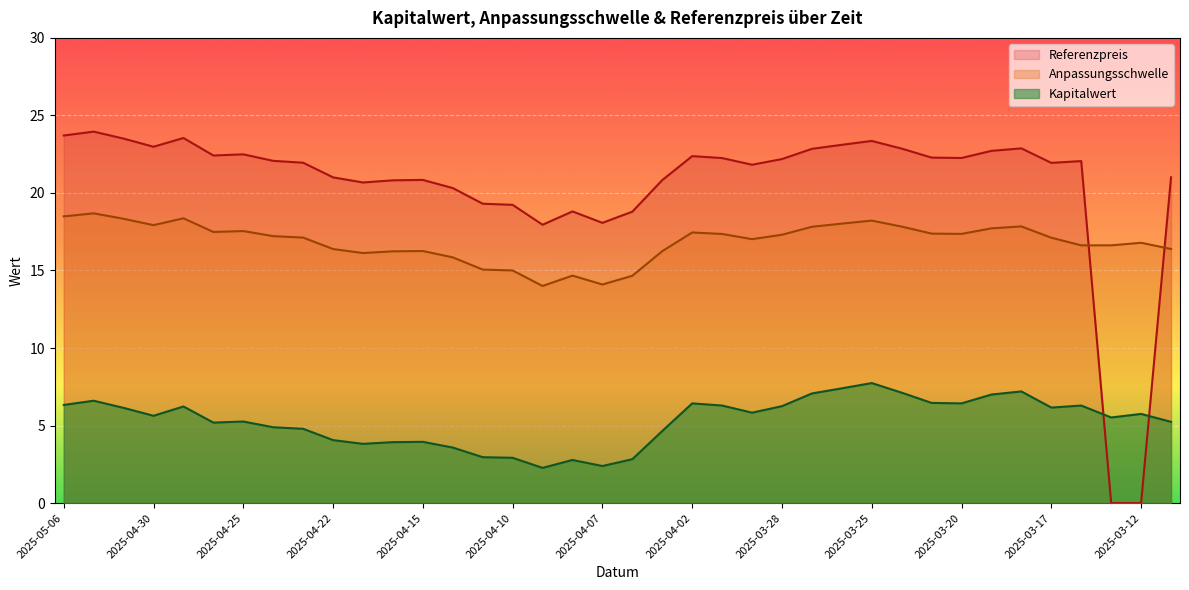

What is the label of the 34th point from the left?

2025-03-17